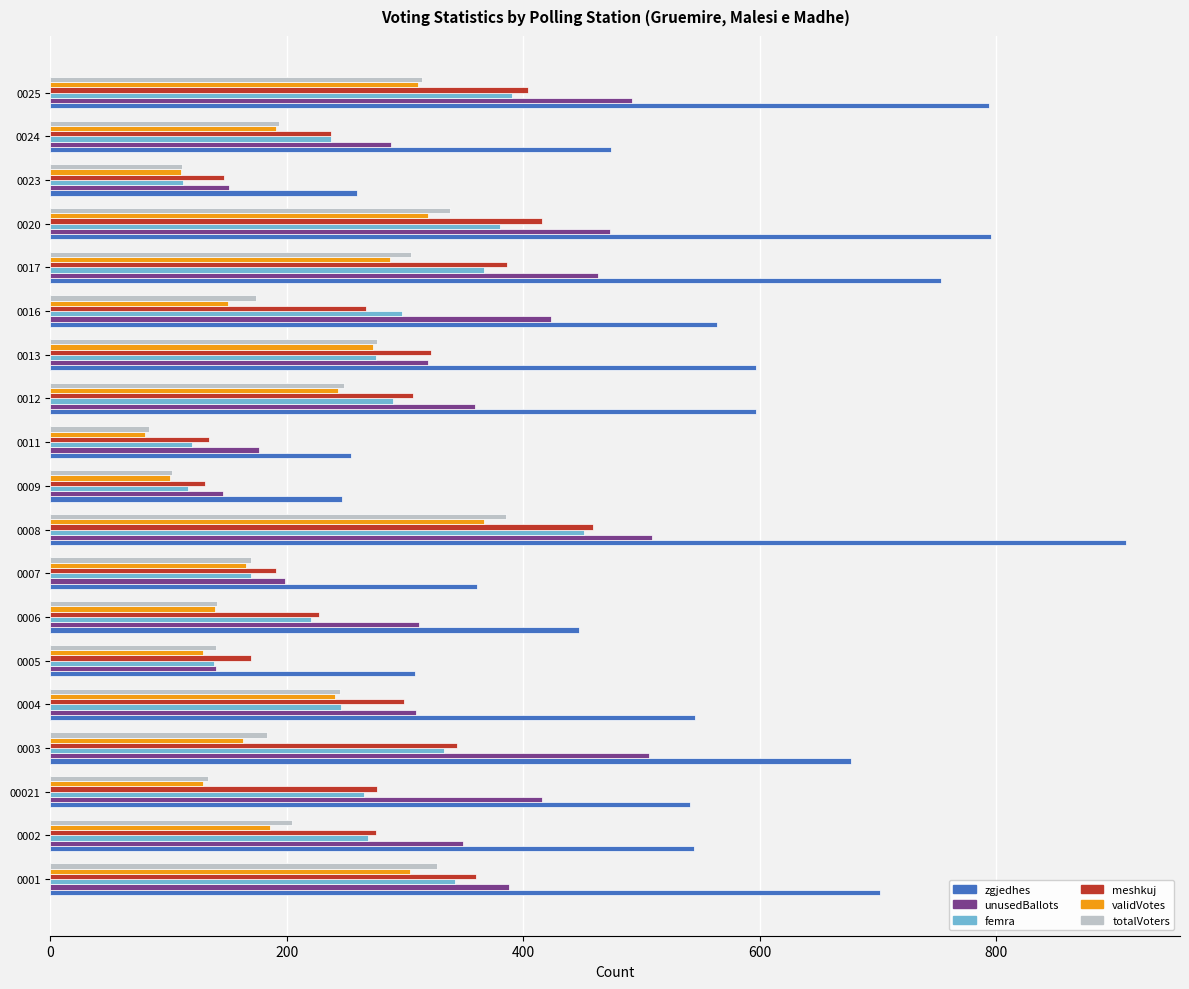

What is the spread (max minus min) of values at 0024?

283